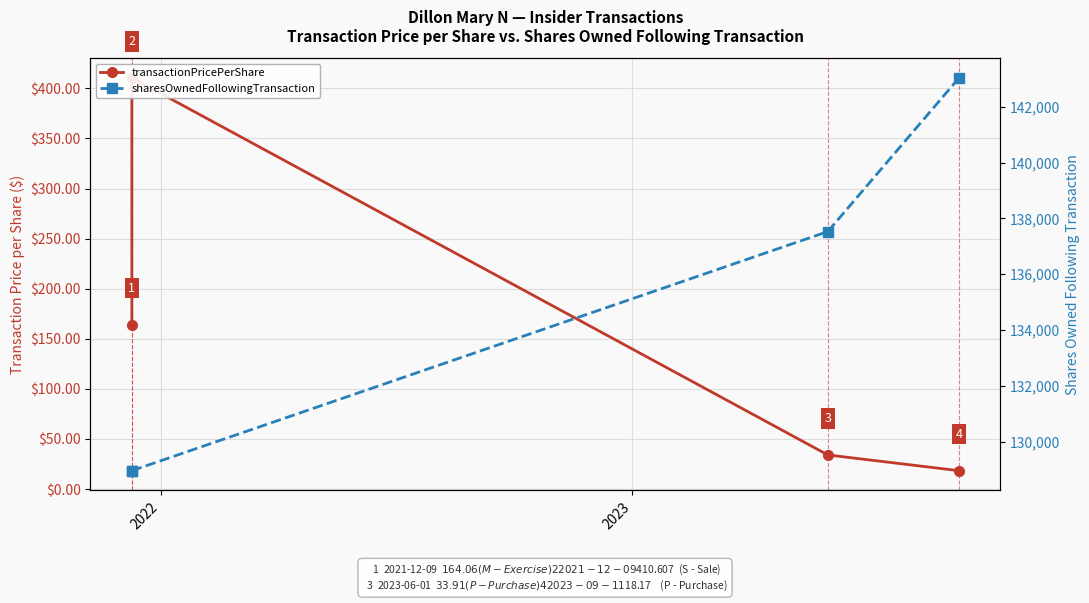

Reading left to right, transcribe all the data shown in this chart.

transactionPricePerShare: 164.1	410.6	33.9	18.2
sharesOwnedFollowingTransaction: 128957.0	128957.0	137527.0	143037.0